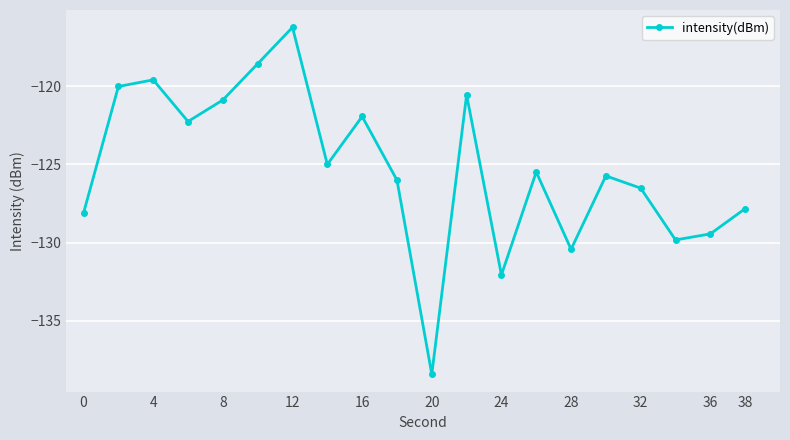

What is the smallest value displayed?

-138.4